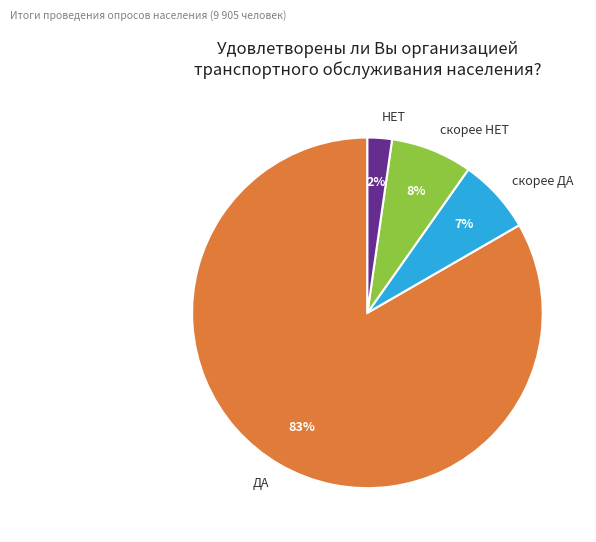

To the nearest percent, what is the difference between the largest and smallest slice percentages?

81%